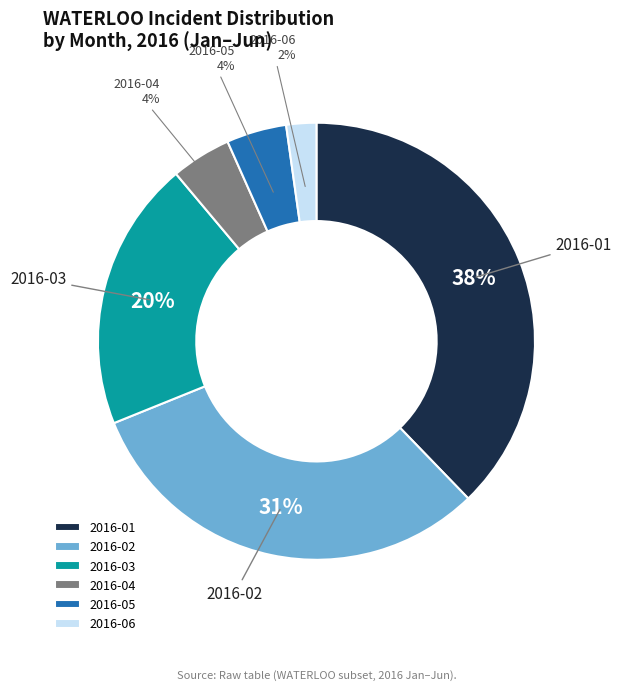

Is it true that 2016-04 is 4% of the pie?

True